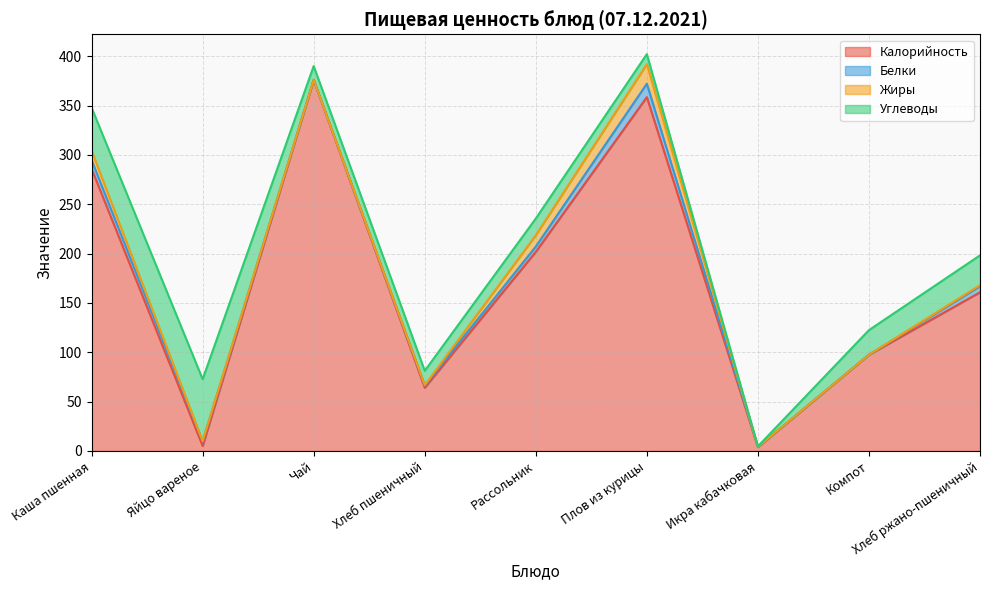

Rank the series at Яйцо вареное from highest to lowest value.

Углеводы, Калорийность, Белки, Жиры